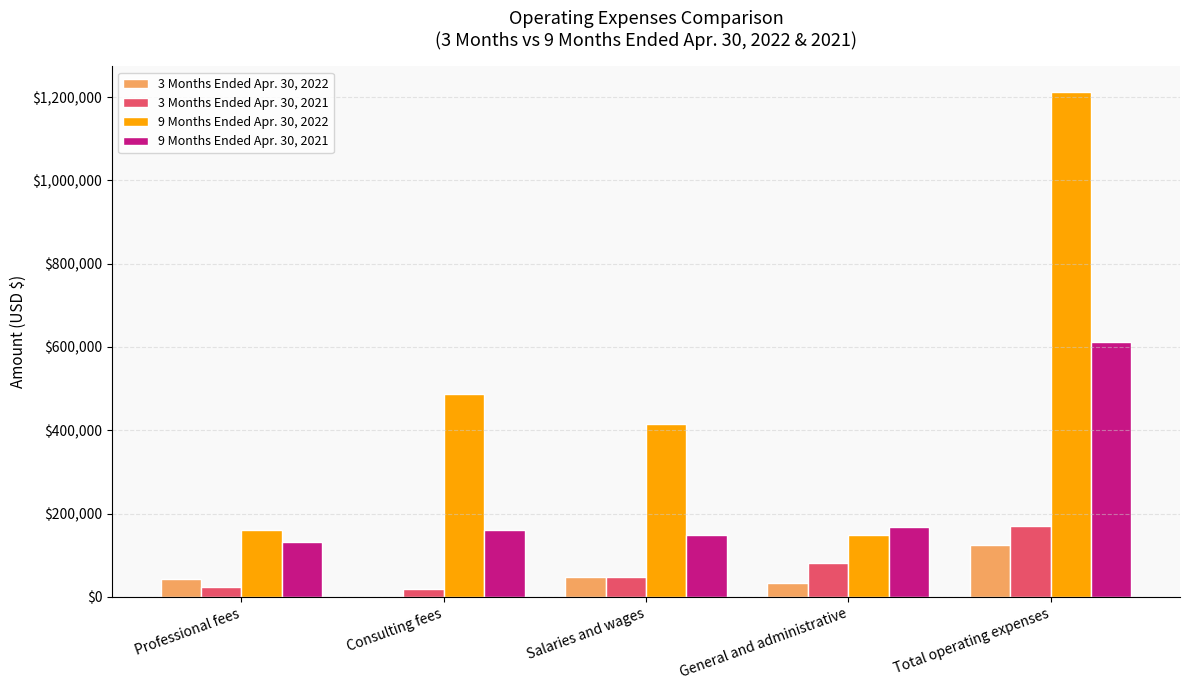

Are the bars grouped side by side (vs. stacked)?

Yes